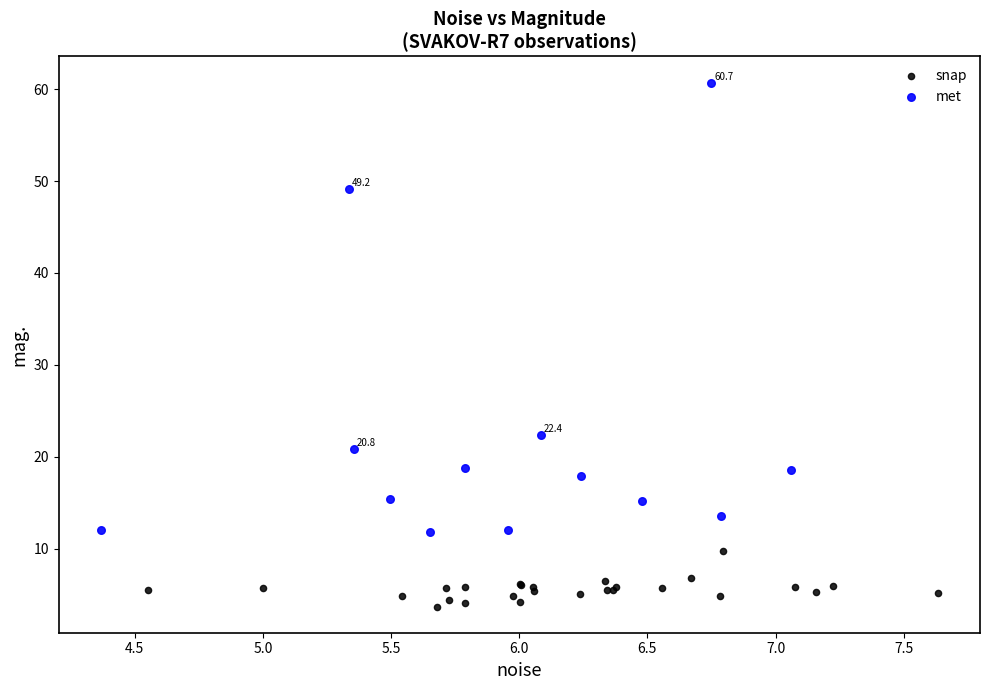

Which series reaches the minimum Y coordinate?

snap